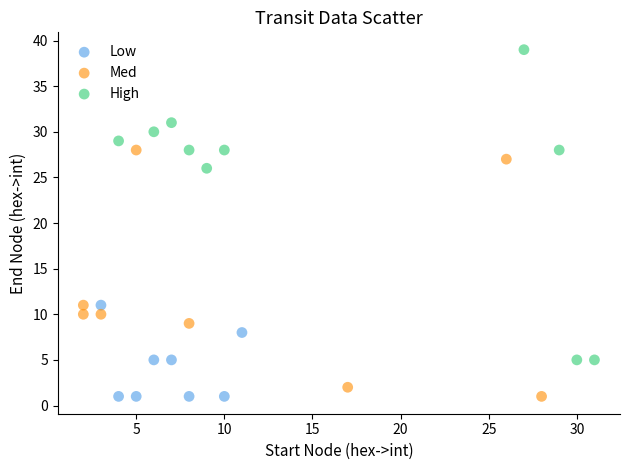

Which series has the widest spread of Y values?

High